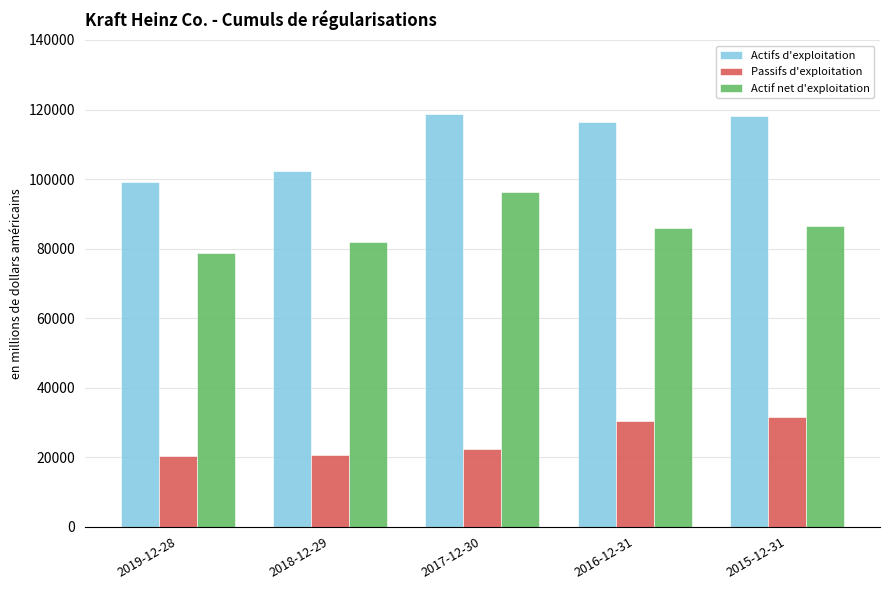

Is the value of Actifs d'exploitation at 2016-12-31 greater than the value of Passifs d'exploitation at 2016-12-31?

Yes